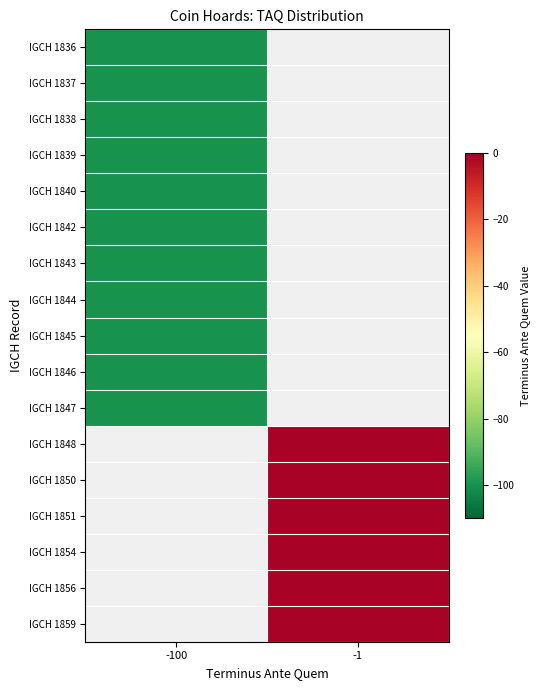

What is the maximum value for IGCH 1840?

-100.0